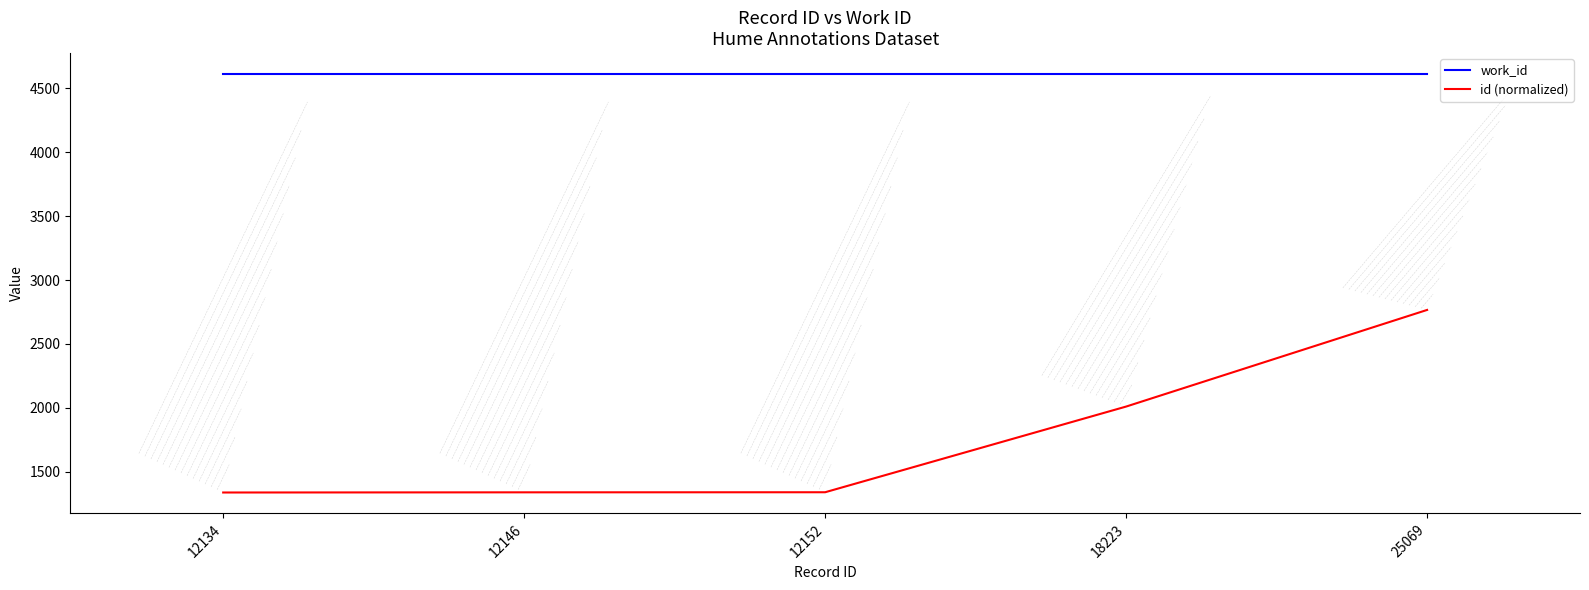

Is it true that work_id equals 2434.6 at 12134?

False